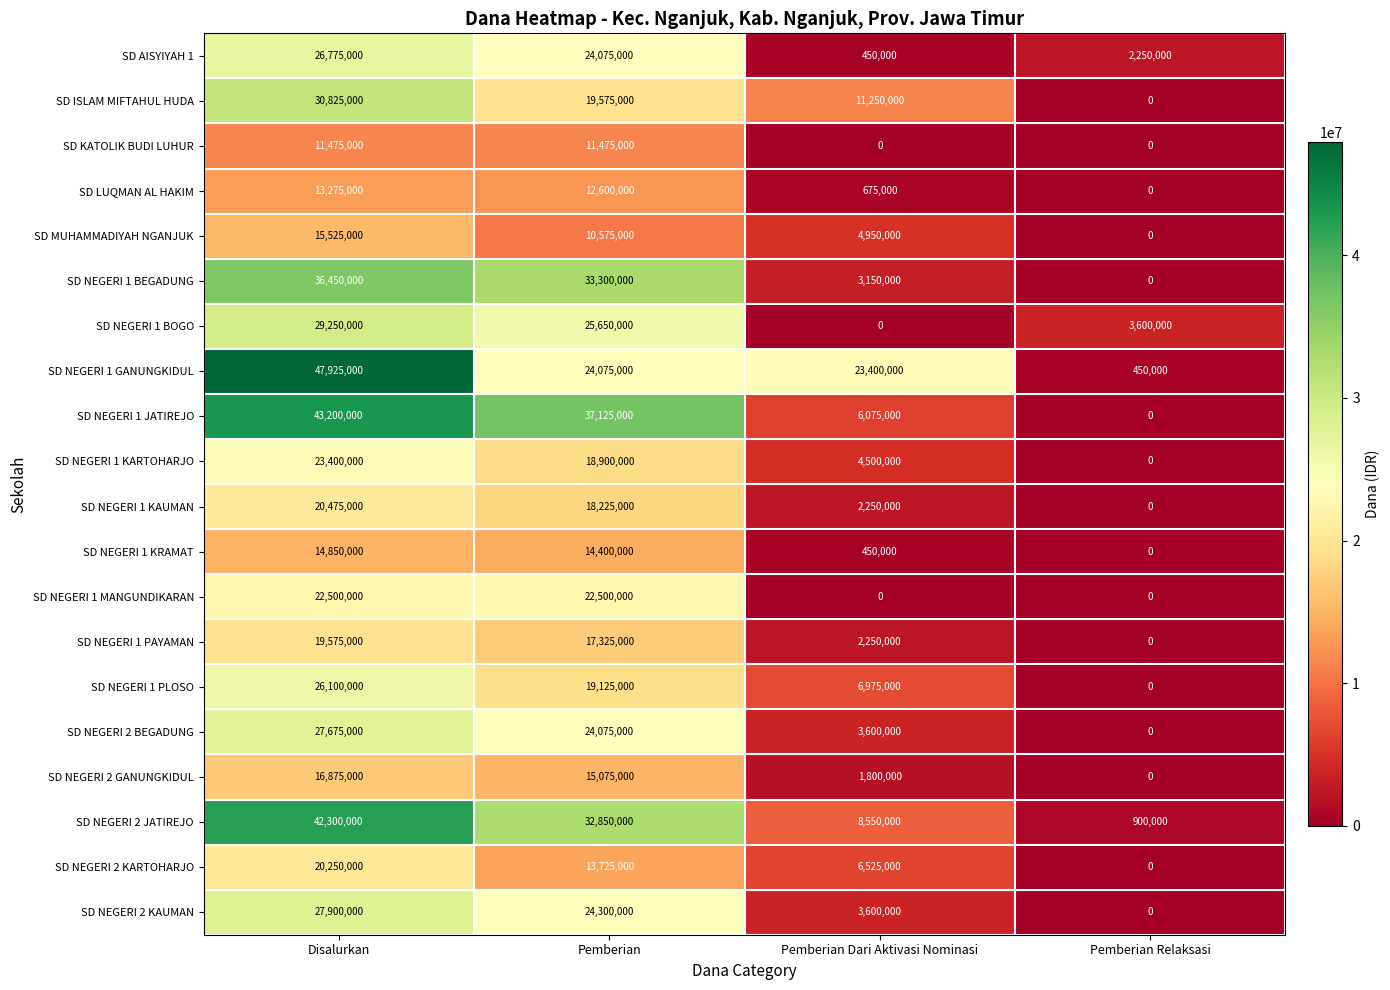

At which label does SD MUHAMMADIYAH NGANJUK first exceed 10575000?

Disalurkan